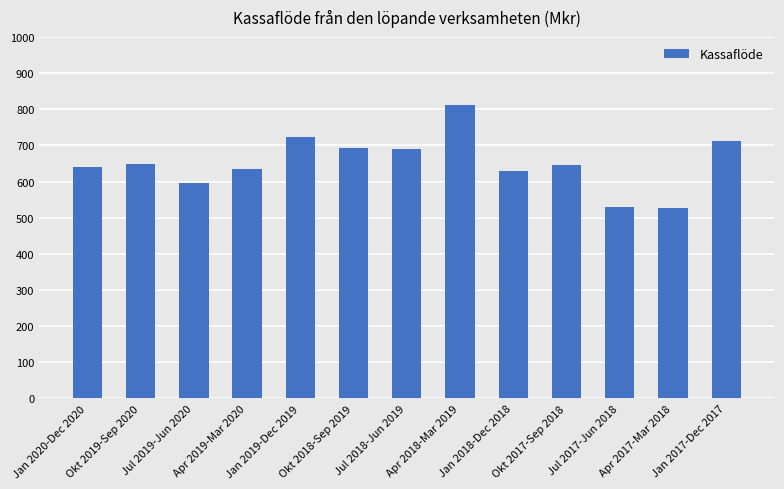

What position from the left is Jul 2018-Jun 2019?

7